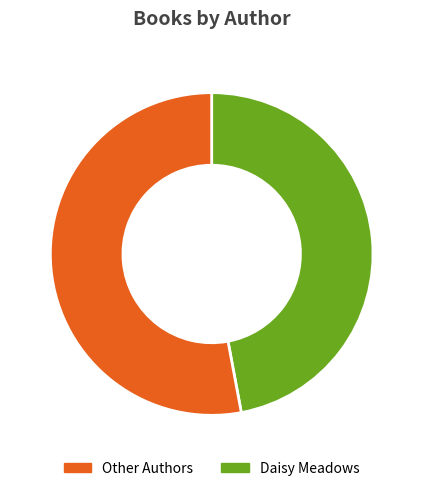

Is there a majority slice in this chart?

Yes